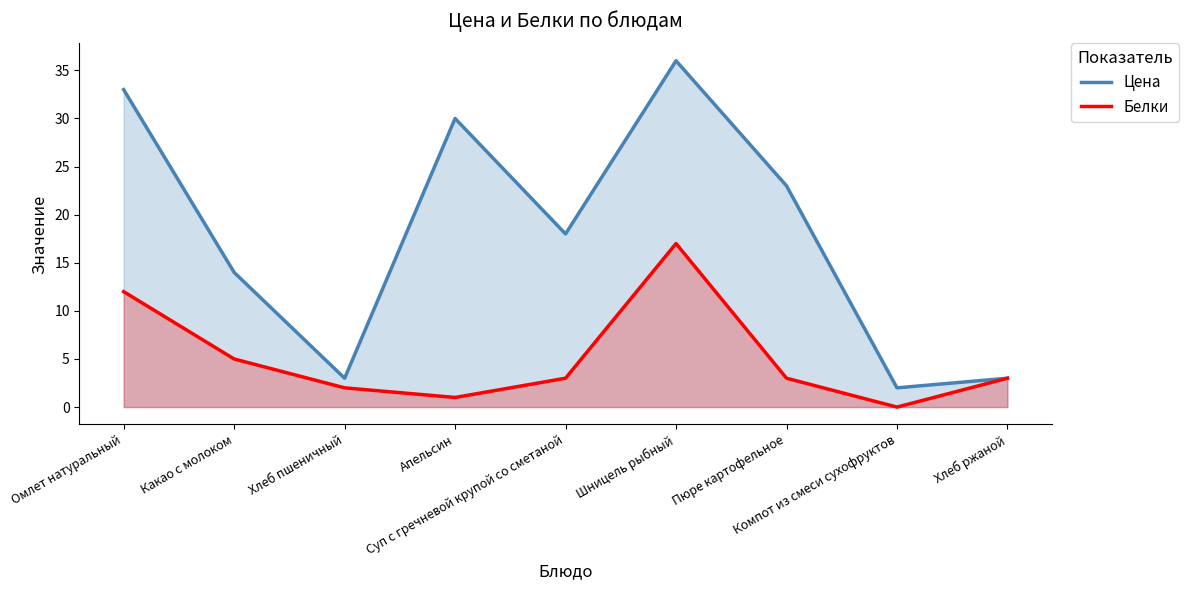

The Белки series shows 5 at Какао с молоком. True or false?

True